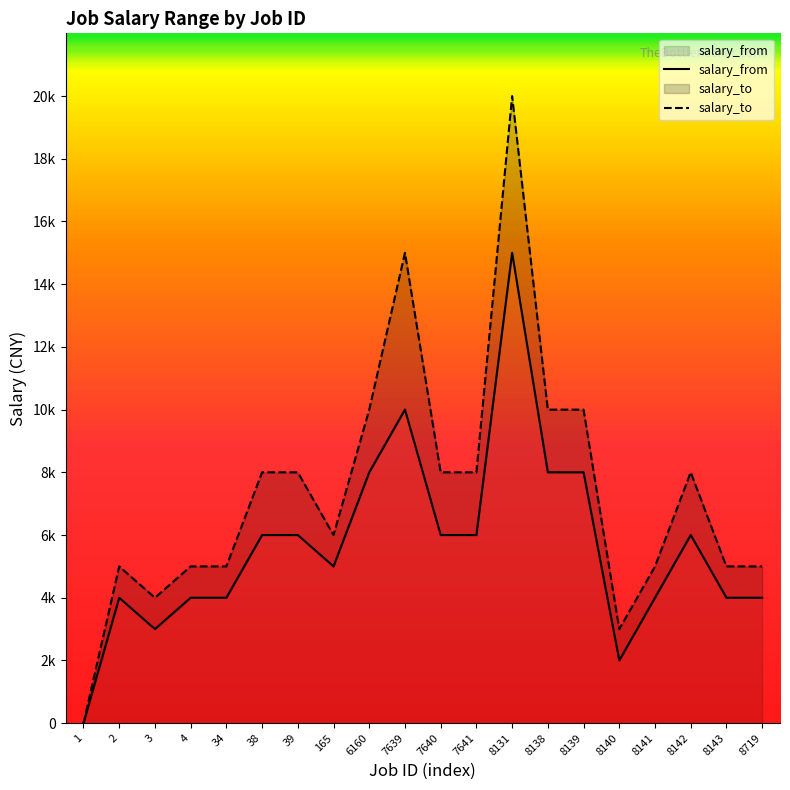

How many values in the salary_to series are below 7999?

10